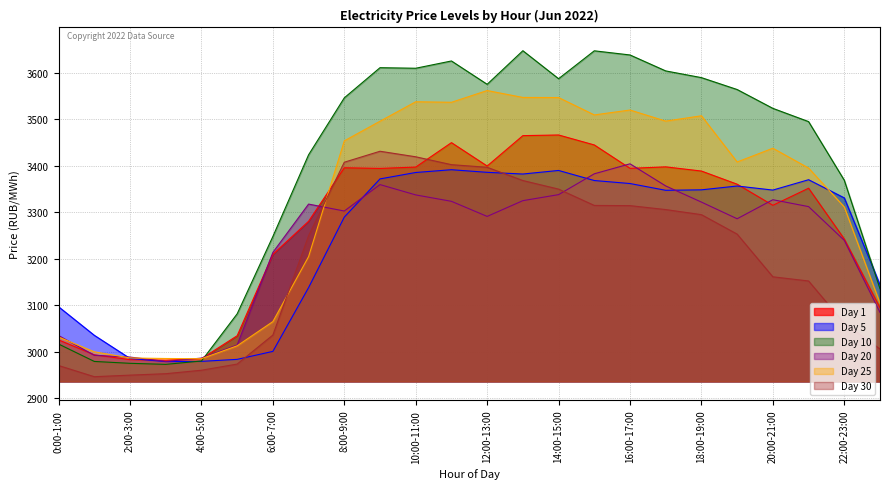

What is the sum of the Day 20 values at 2:00-3:00 and 15:00-16:00?

6371.5